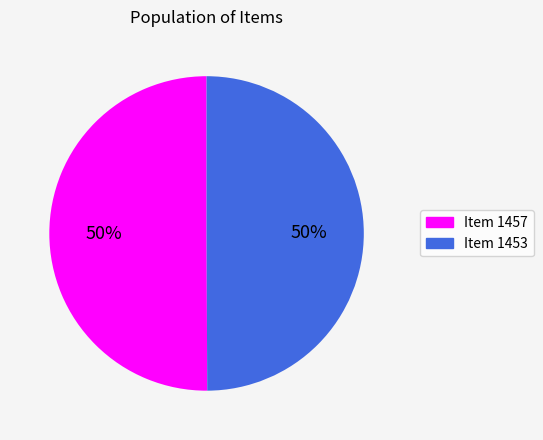

True or false: Item 1457 accounts for 65% of the total.

False